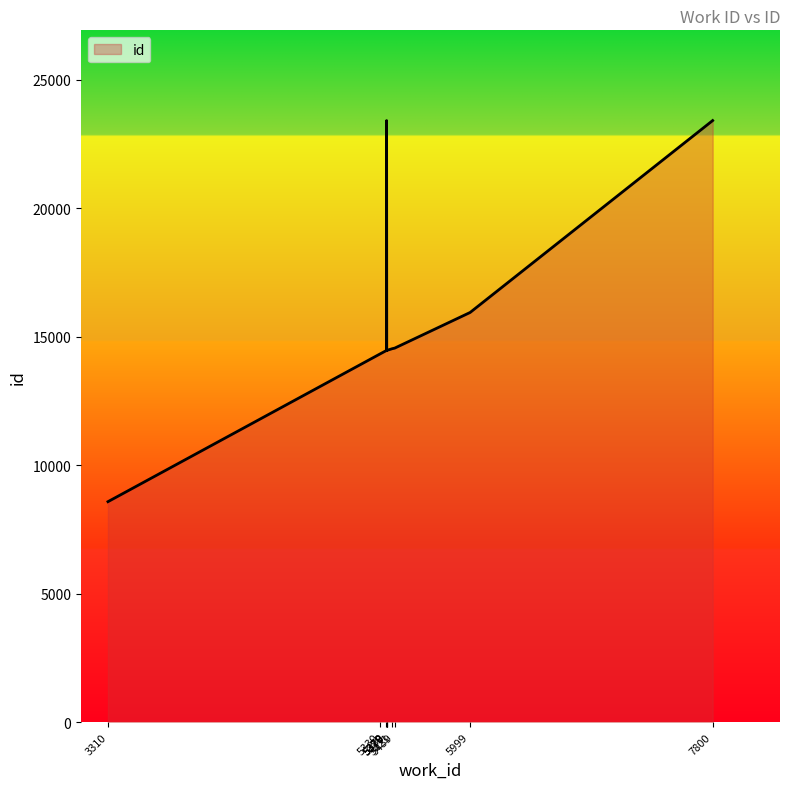

What is the change in value from 3310 to 5379?

+5884